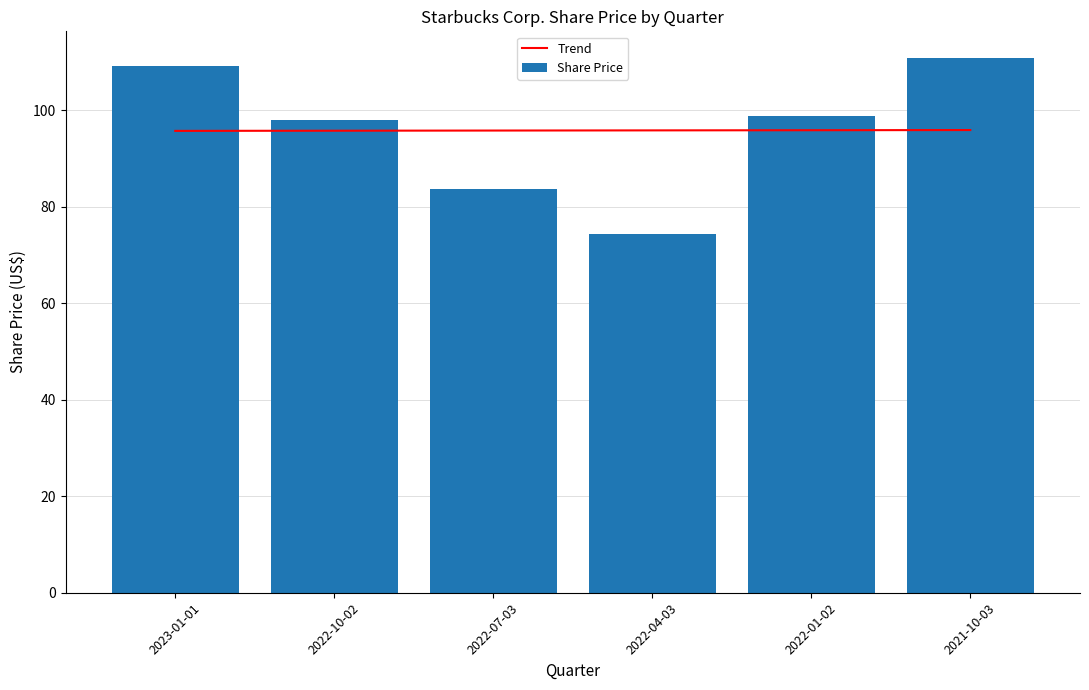

The value of Trend at 2021-10-03 is 95.9. True or false?

True